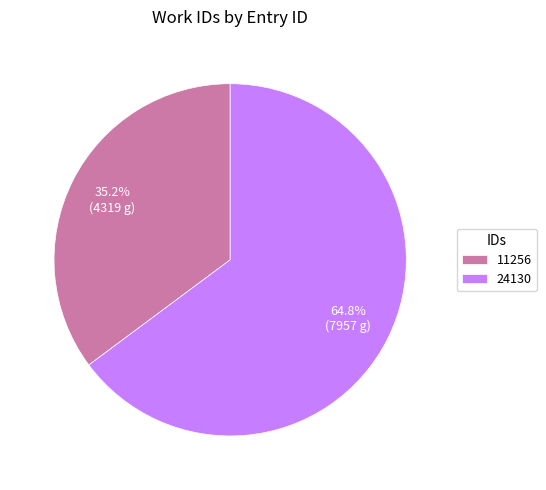

How many slices are in this pie chart?

2